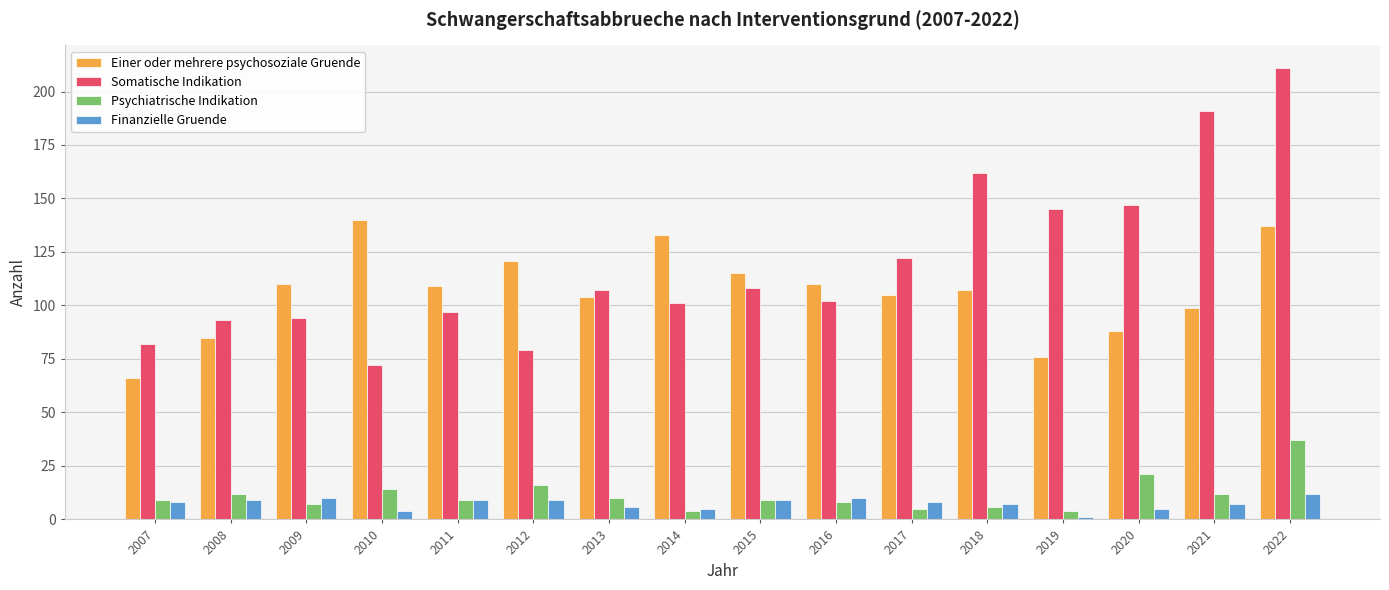

What is the sum of all Somatische Indikation values?

1913